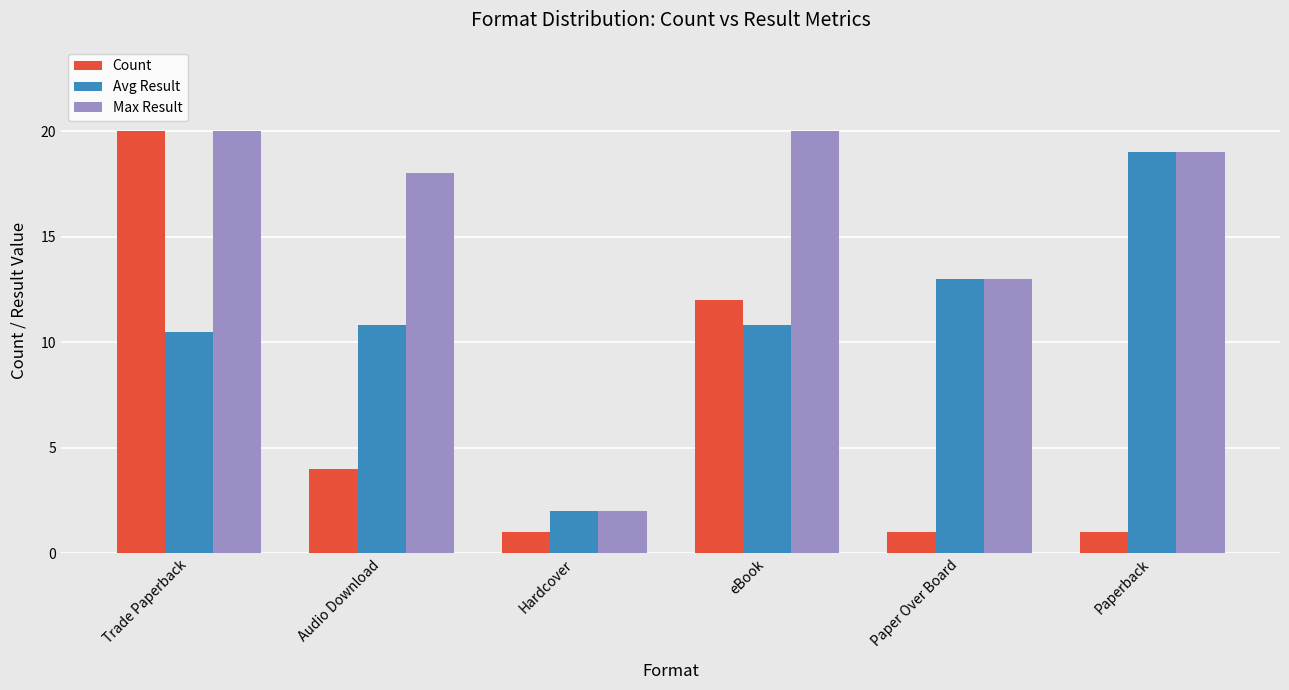

What is the total value across all series at Audio Download?

32.8